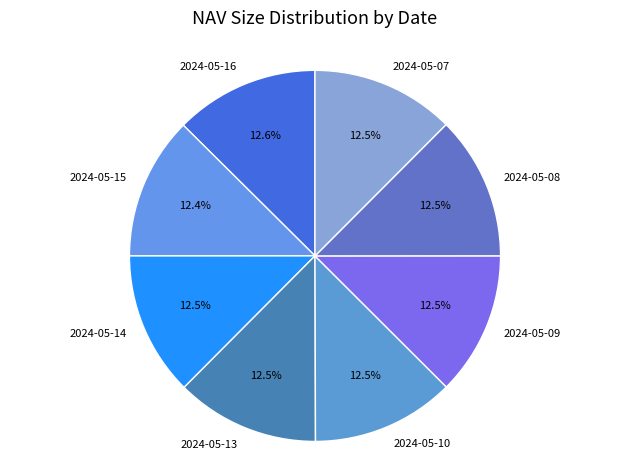

What percentage is NOT represented by 2024-05-13?

87.5%